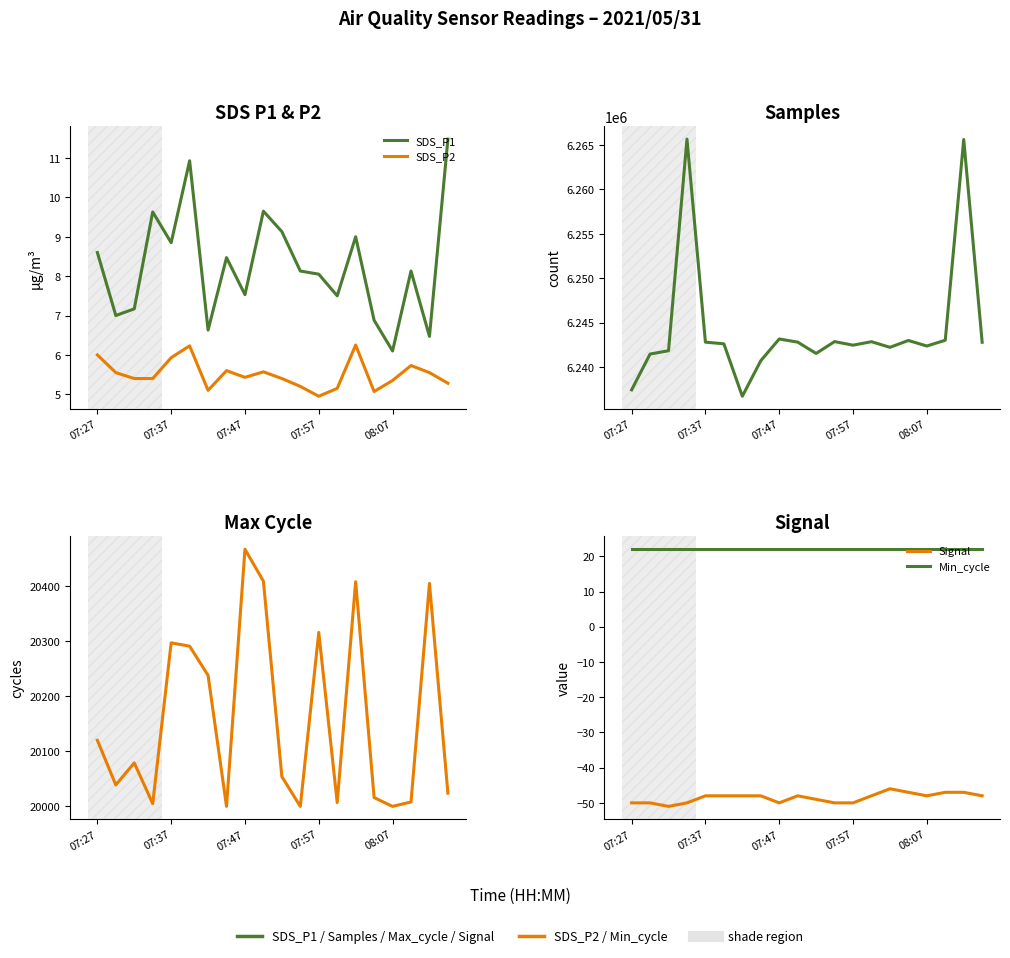

What is the maximum value for Max_cycle?

20467.0